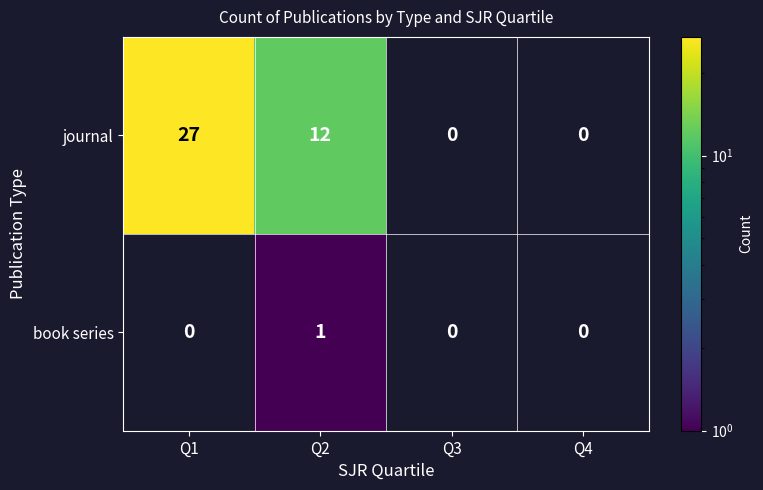

What is the highest value of the journal series?

27